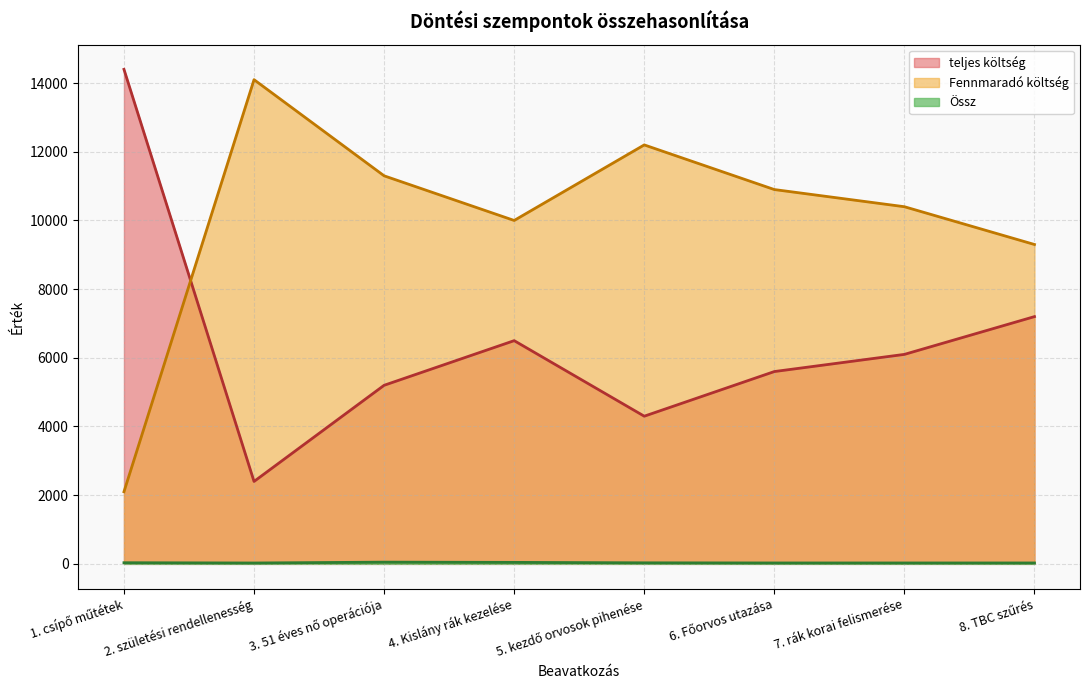

How many lines are shown in the chart?

3